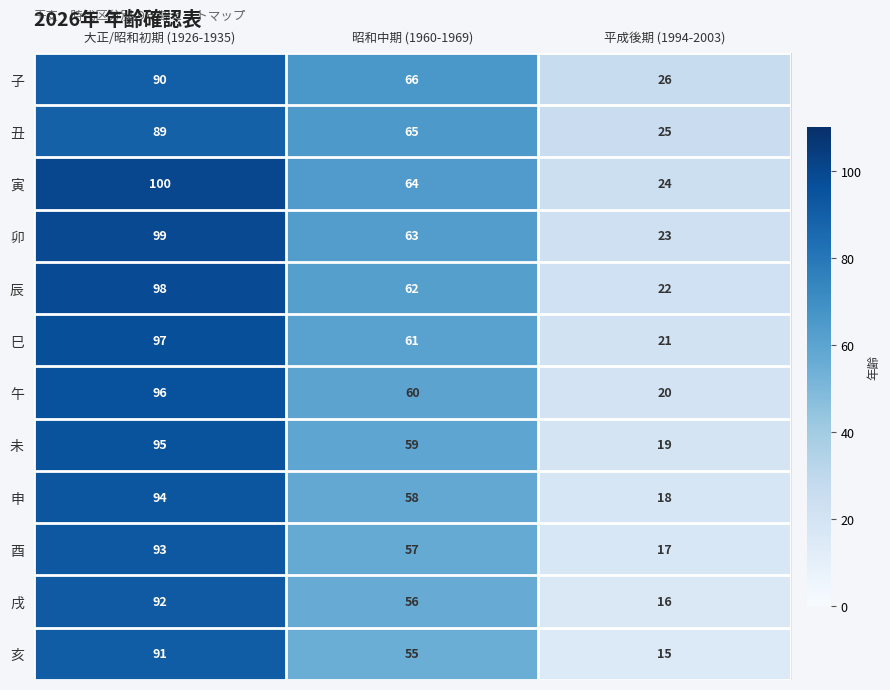

What is the difference between the maximum and minimum values in the 辰 series?

76